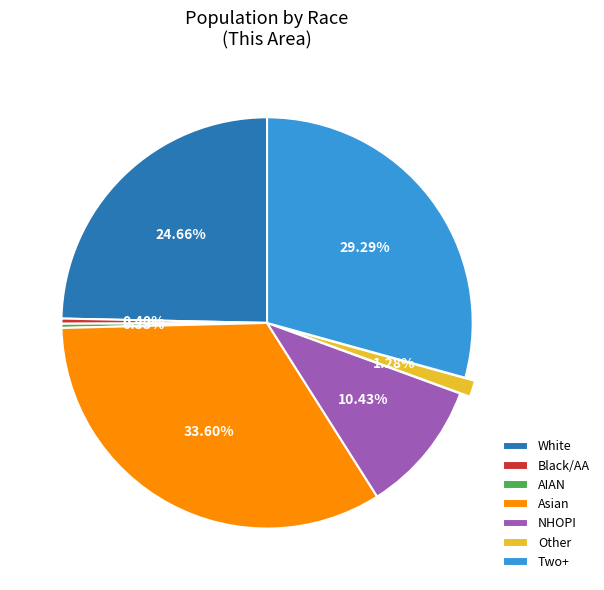

Which category has the biggest portion of the pie?

Asian